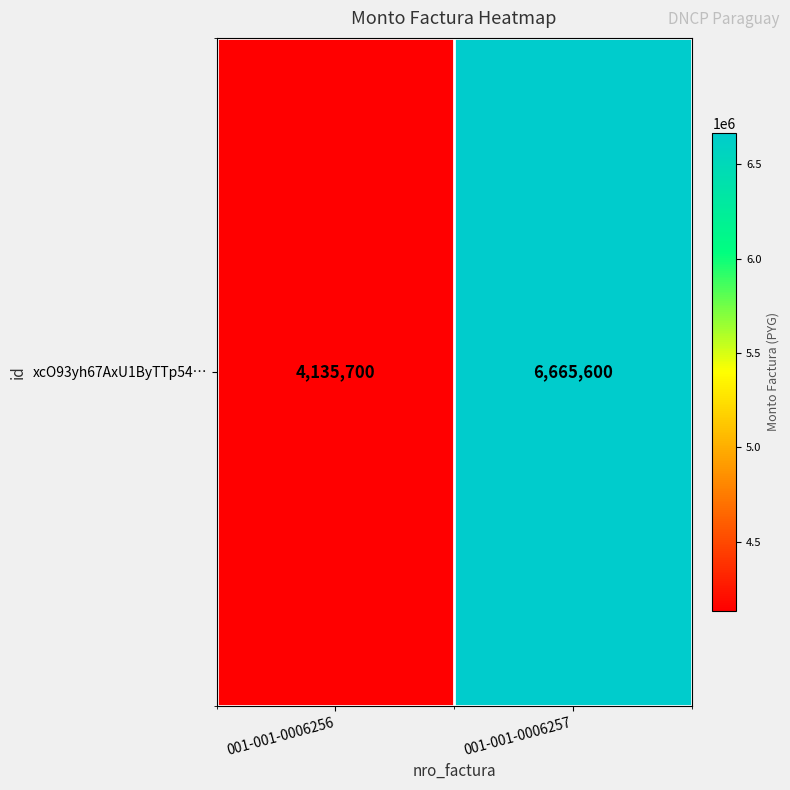

Approximately how many times larger is the value at 001-001-0006256 compared to 001-001-0006257?

0.6